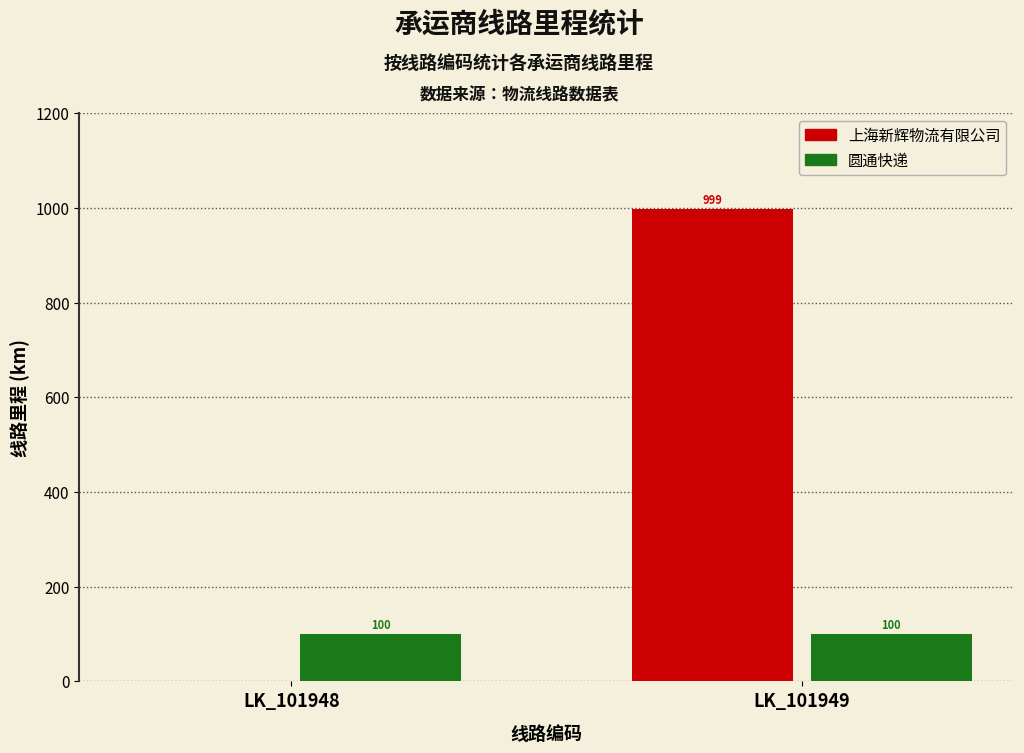

What is the sum of the 上海新辉物流有限公司 values at LK_101949 and LK_101948?

999